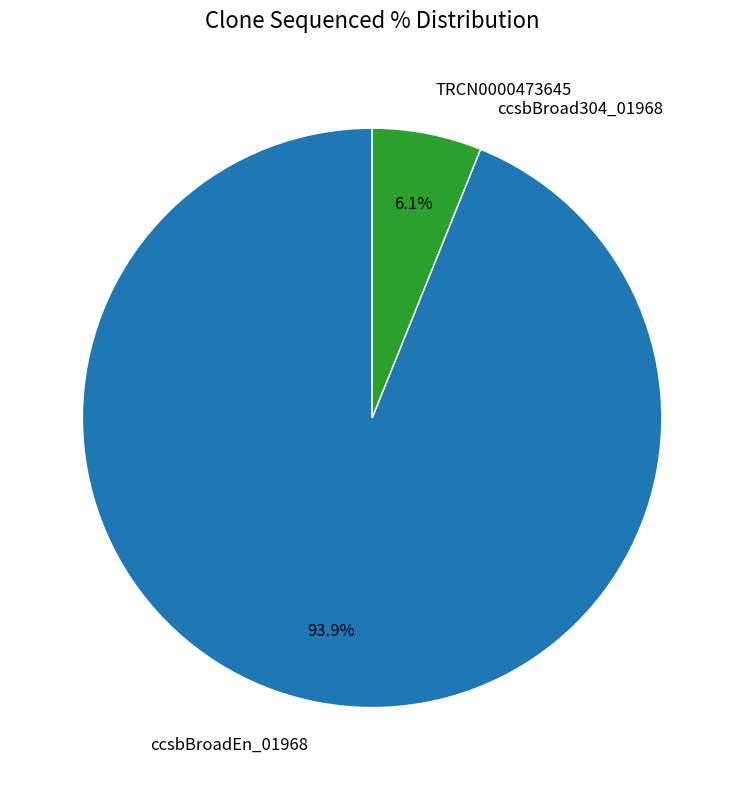

What portion of the pie excludes TRCN0000473645?

93.9%